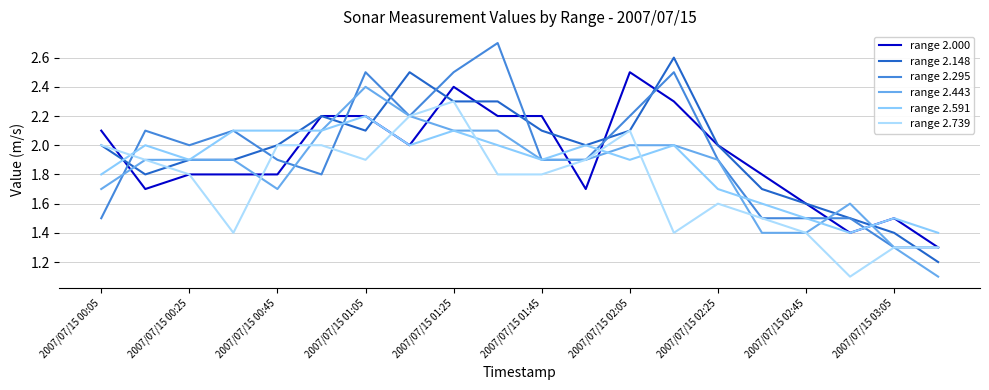

True or false: range 2.000 and range 2.148 cross at least once.

True